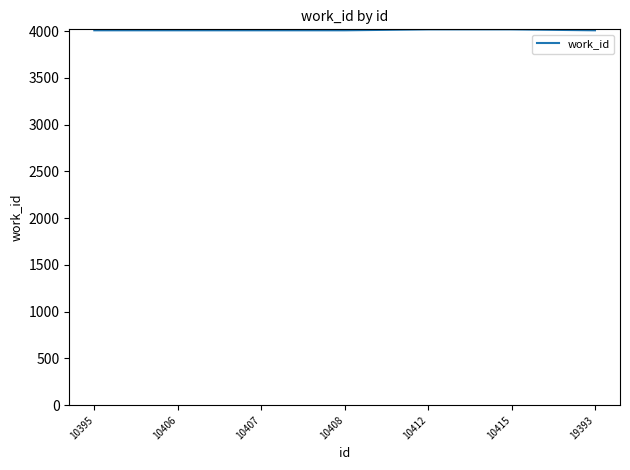

The value at 10395 is 1013. True or false?

False